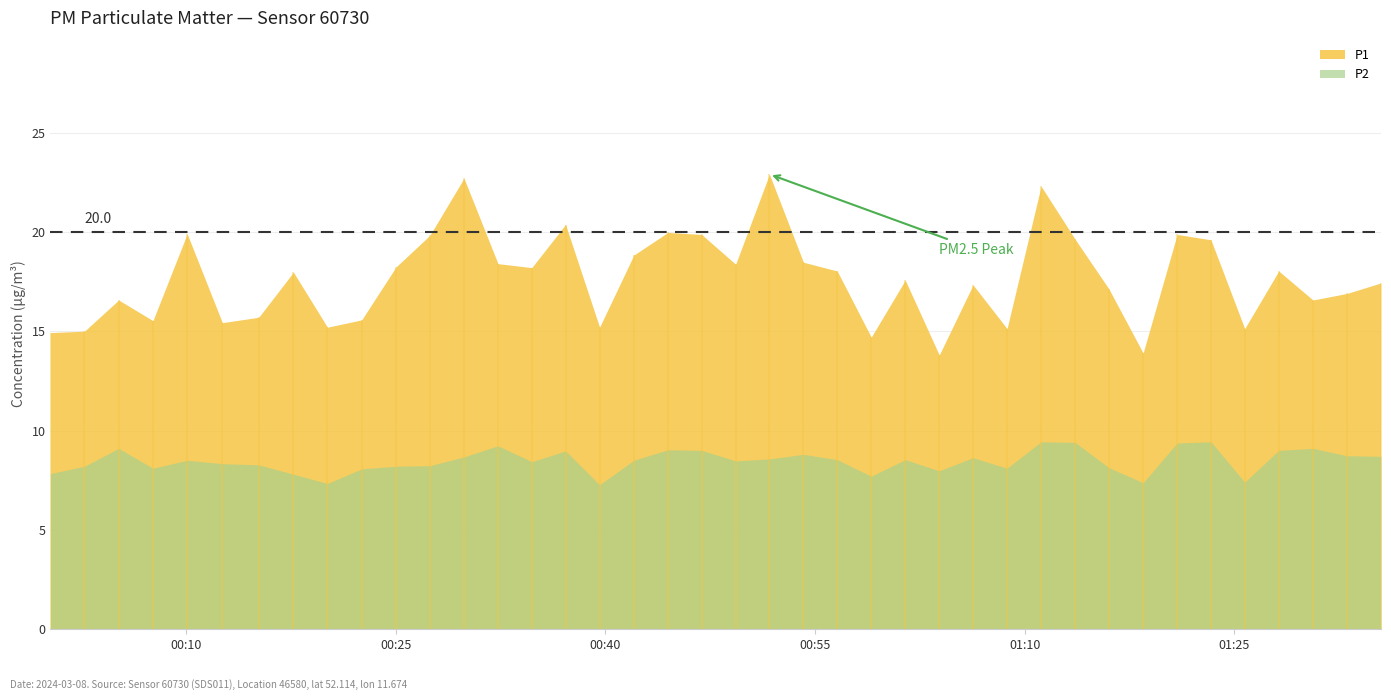

What value does the P2 series have at 16?

7.3